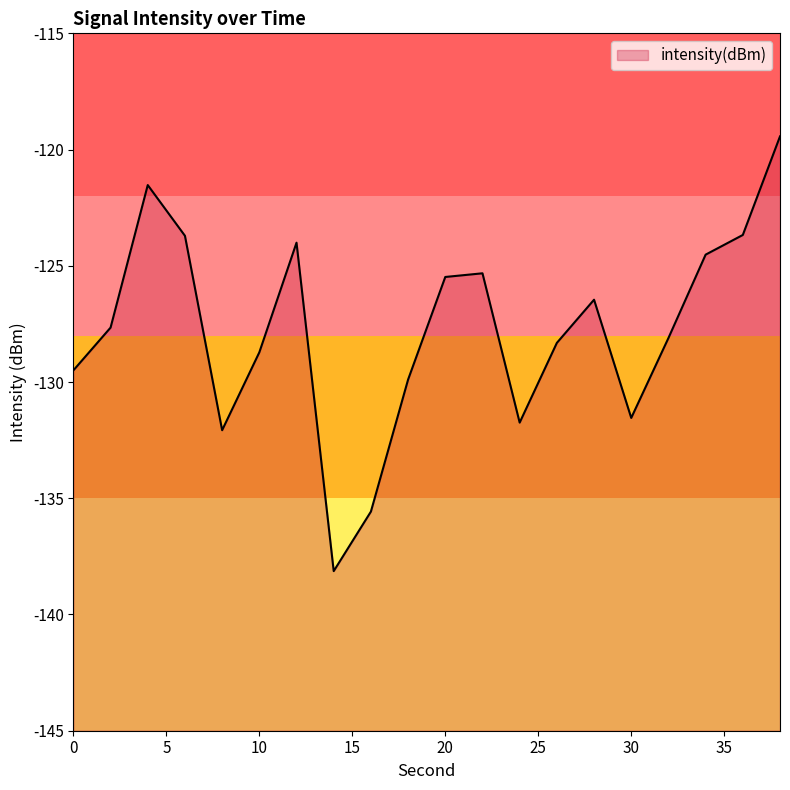

Which has a higher value, 2 or 36?

36